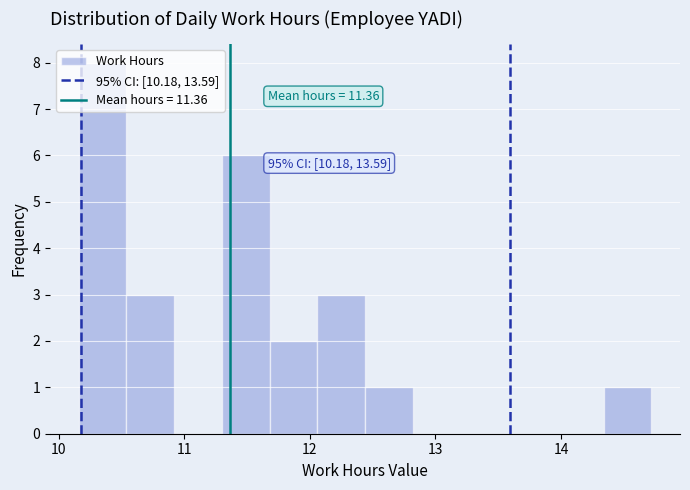

Around what value on the x-axis is the tallest bar? Give the approximate position of its centre, as read against the axis.

10.4